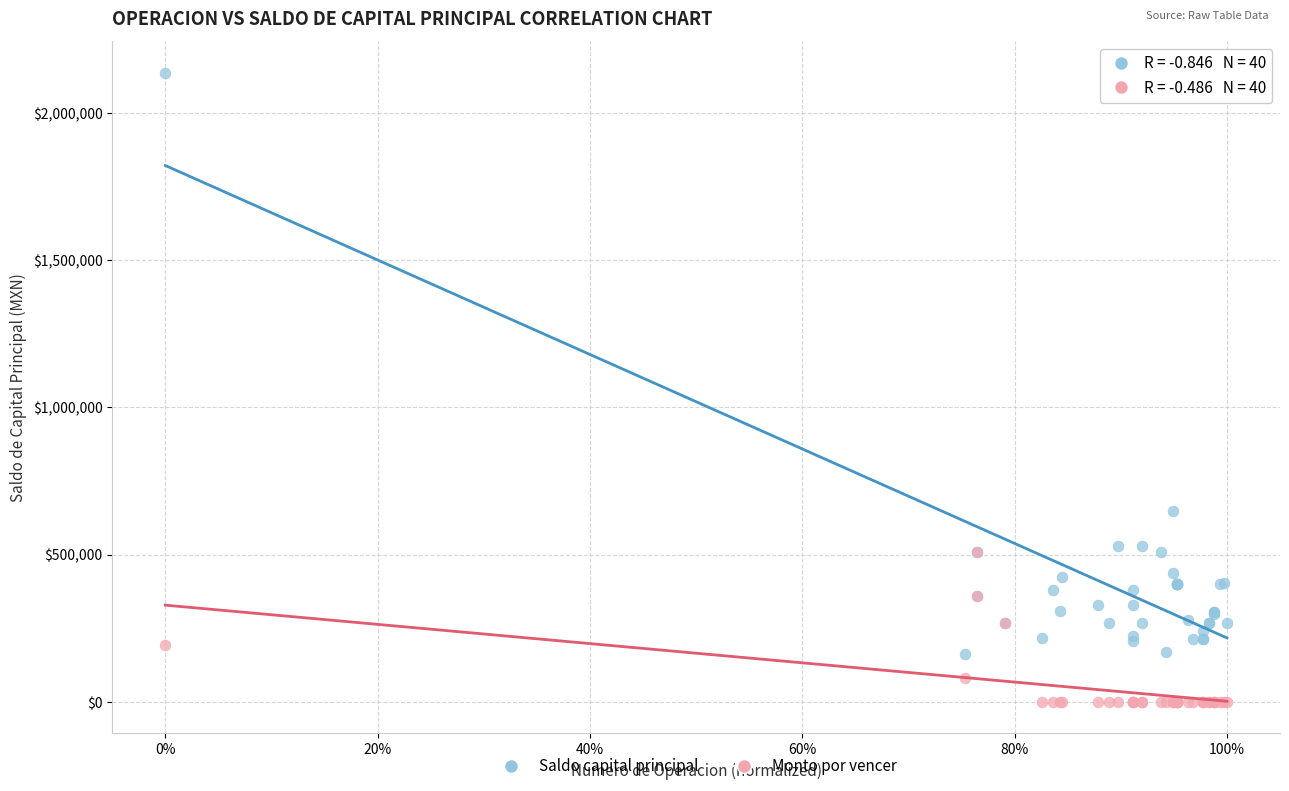

Across all series, what Y value is closest to 1067875?

646573.8